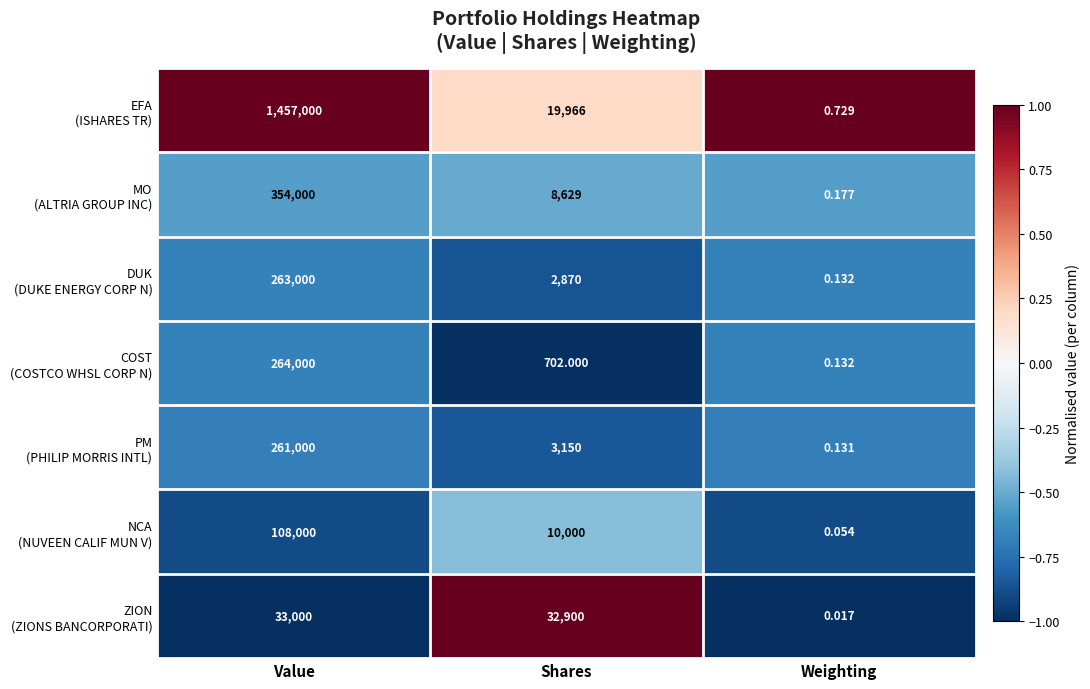

Which category has the highest value across all series?

Value